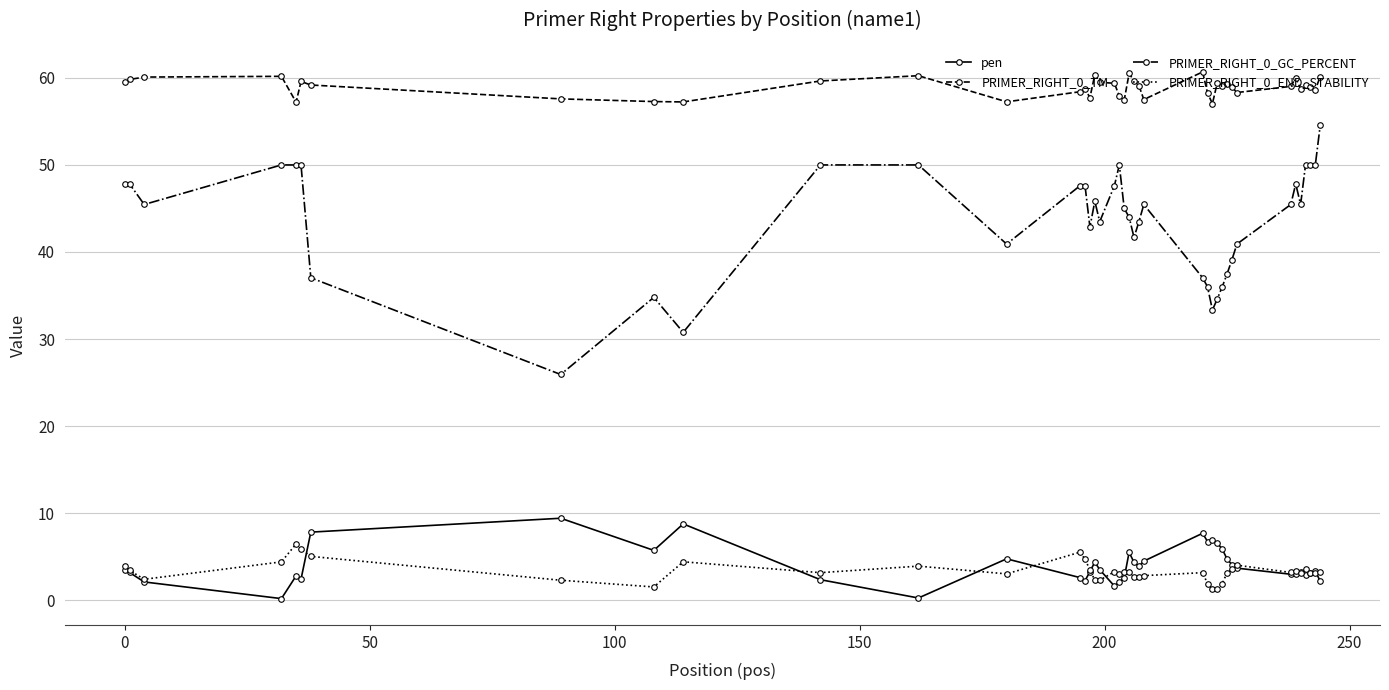

Rank the series by their maximum value, from lowest to highest.

PRIMER_RIGHT_0_END_STABILITY, pen, PRIMER_RIGHT_0_GC_PERCENT, PRIMER_RIGHT_0_TM